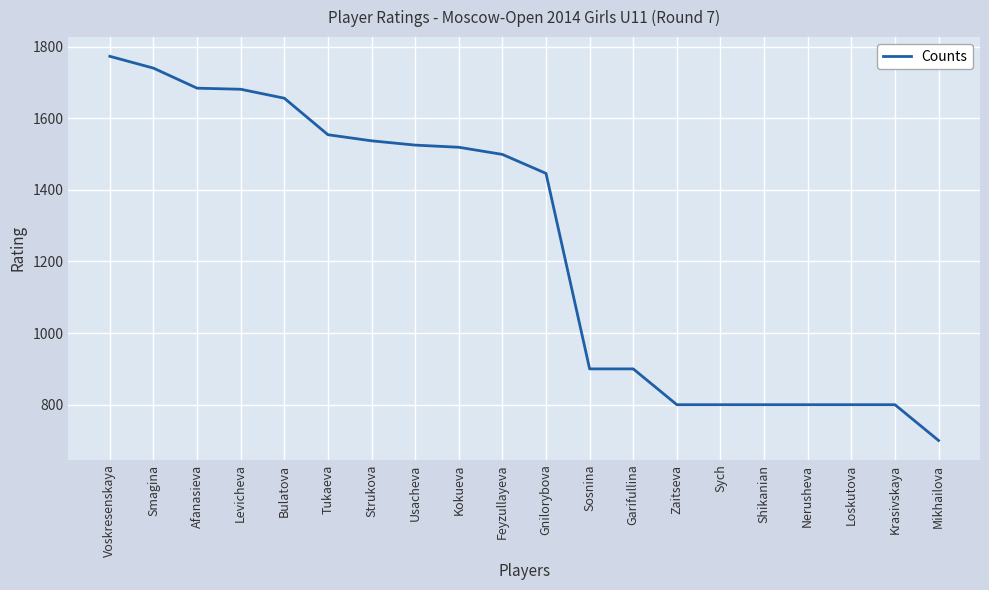

How many values are below 1499?

10